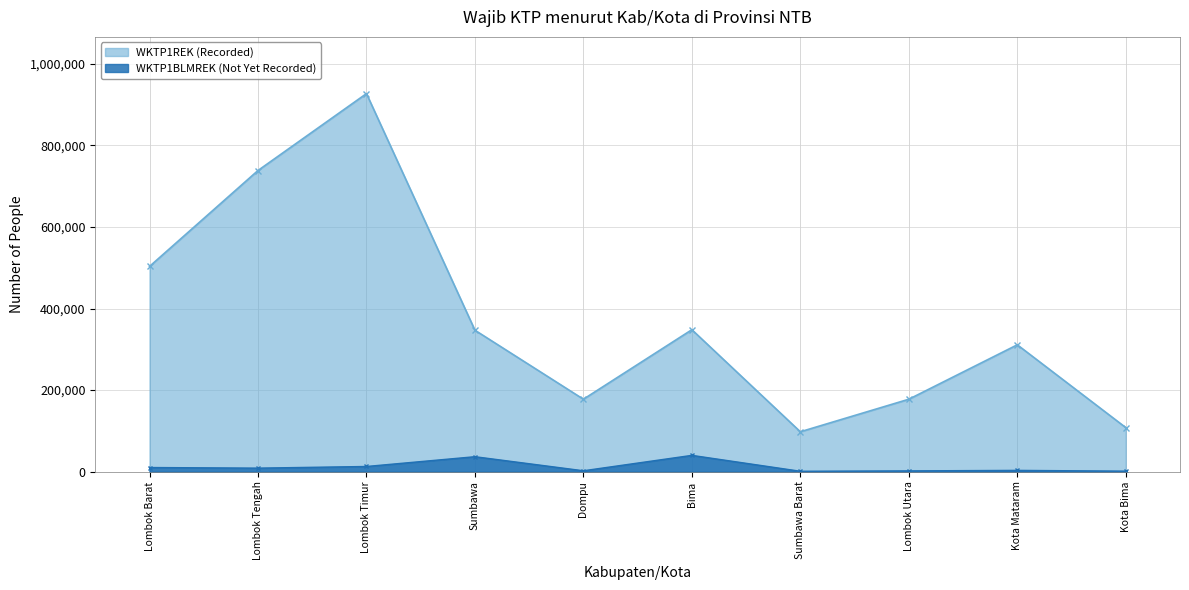

Count the number of categories in the chart.

10